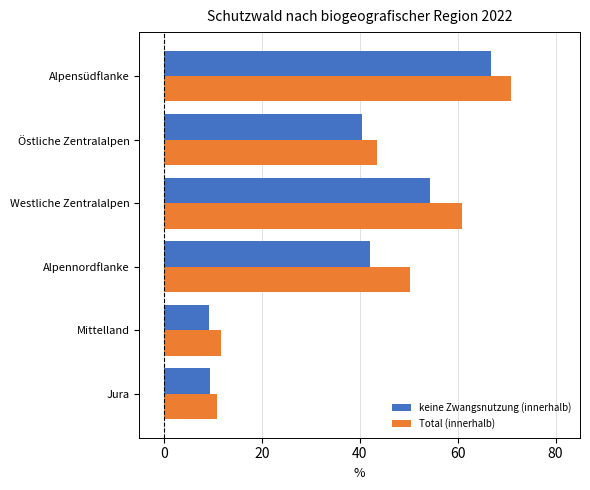

What is the total value across all series at Östliche Zentralalpen?

83.9